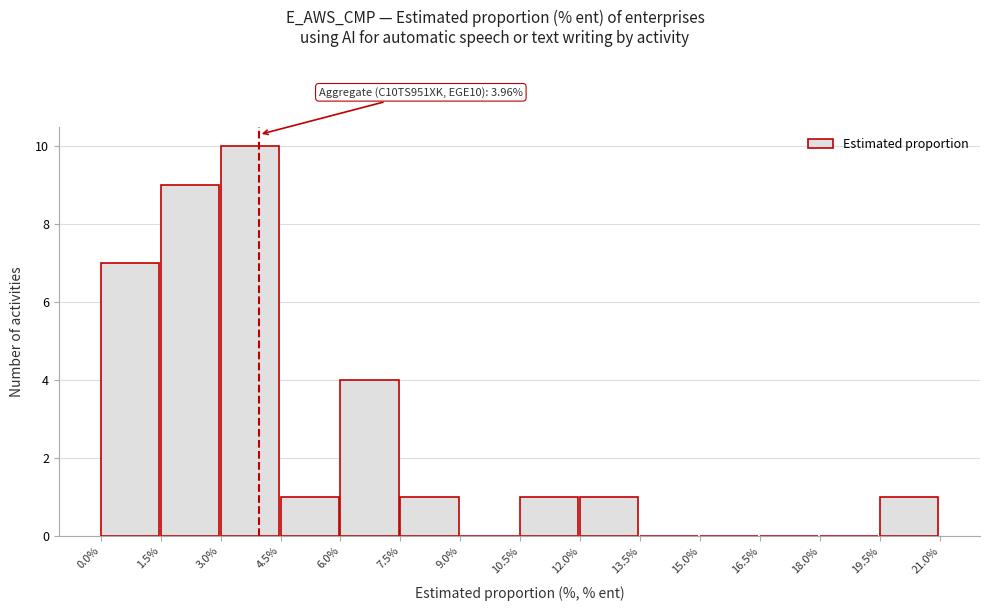

Which range on the x-axis has the tallest bar?

3.0% to 4.5%